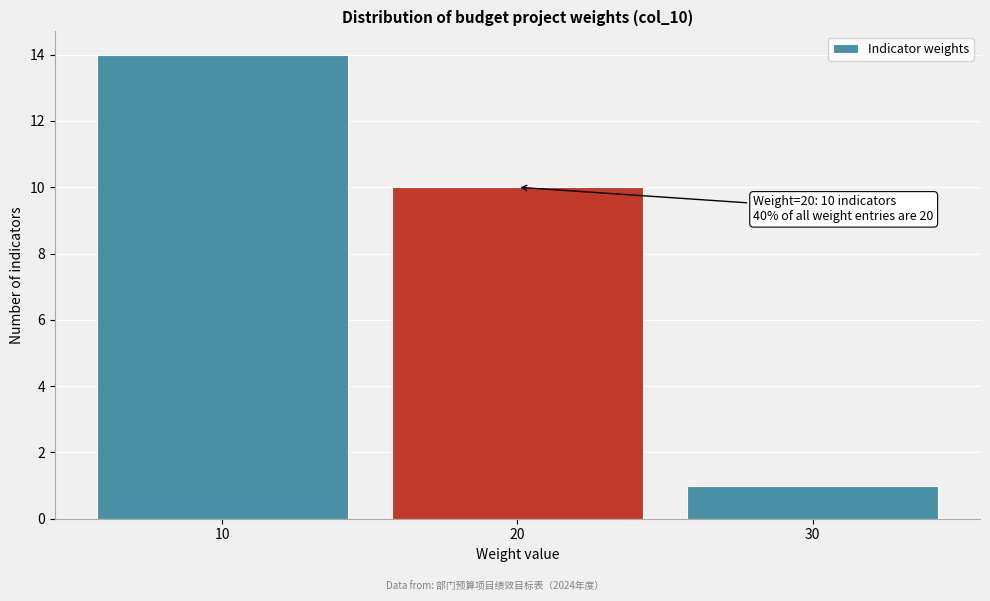

Over which range of the x-axis is the bar tallest?

5 to 15